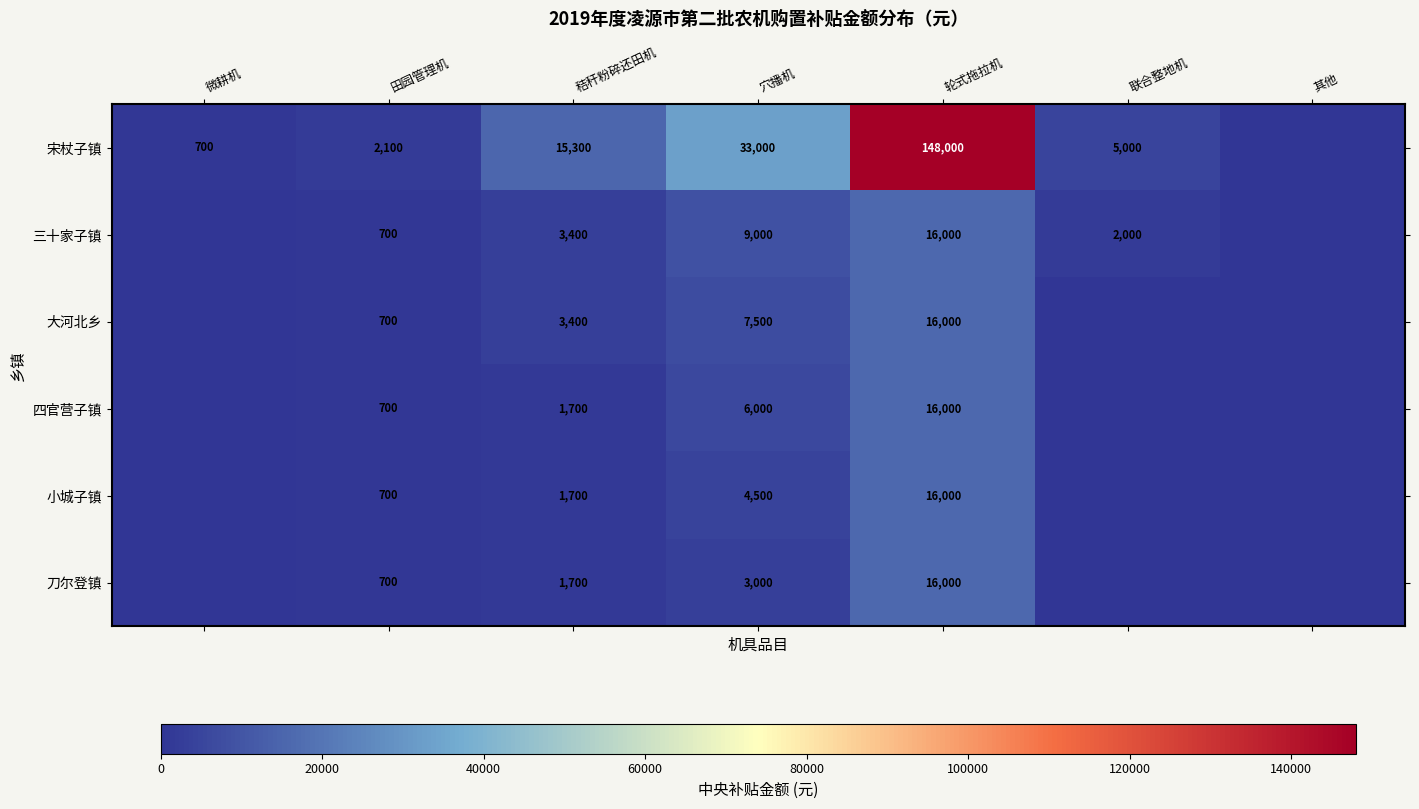

Which series changed the most between 田园管理机 and 穴播机?

宋杖子镇